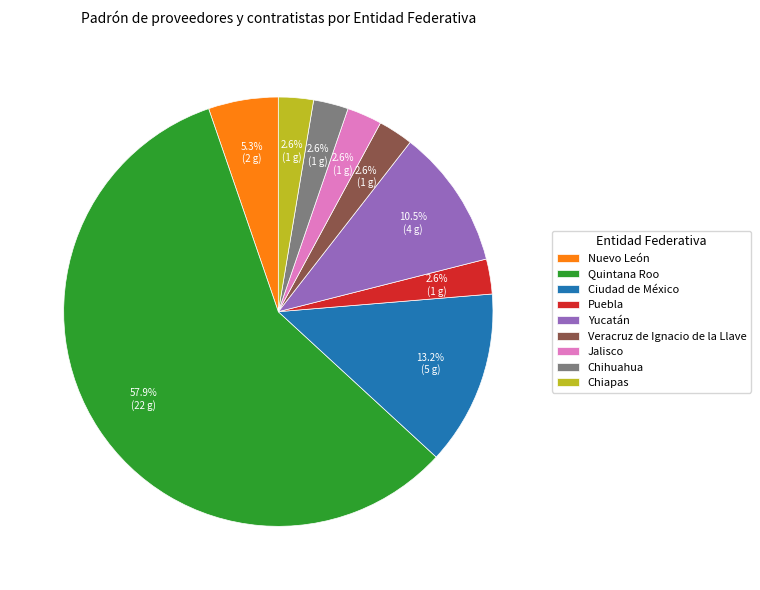

Between Quintana Roo and Veracruz de Ignacio de la Llave, which is larger?

Quintana Roo